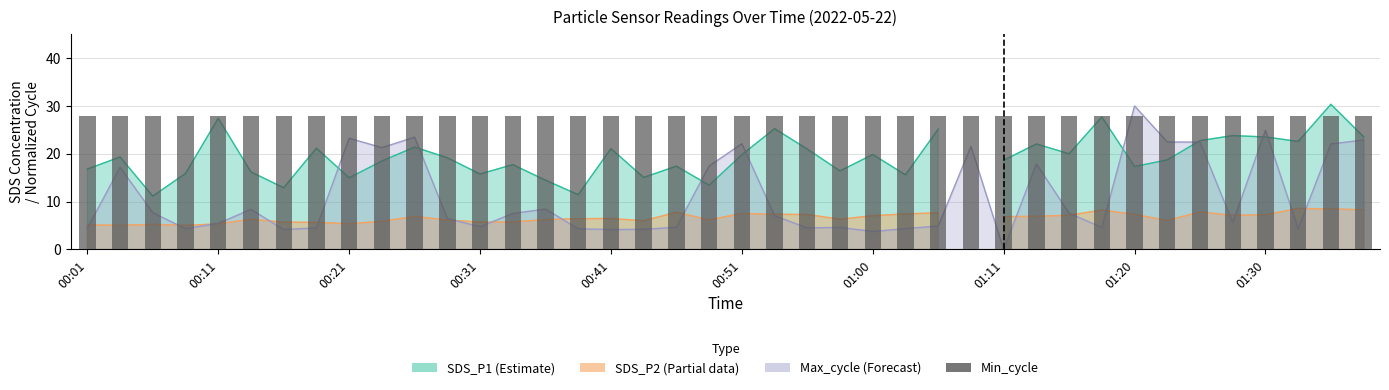

What is the maximum value shown in the chart?

30.0